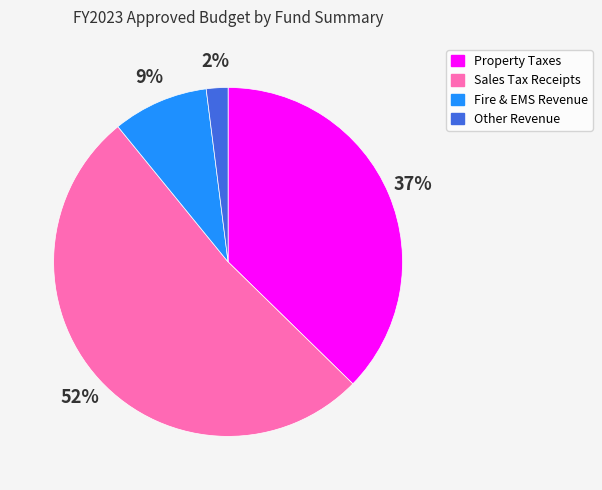

Is there a majority slice in this chart?

Yes